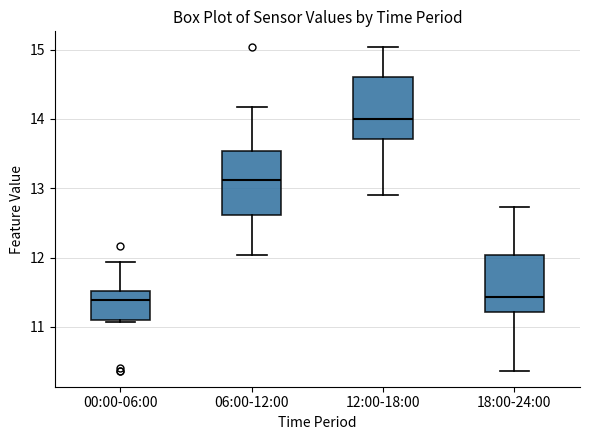

Where does the median line of the box for 12:00-18:00 sit on the y-axis? The values are not printed on the chart, so give them approximately, as read against the axis.

14.0